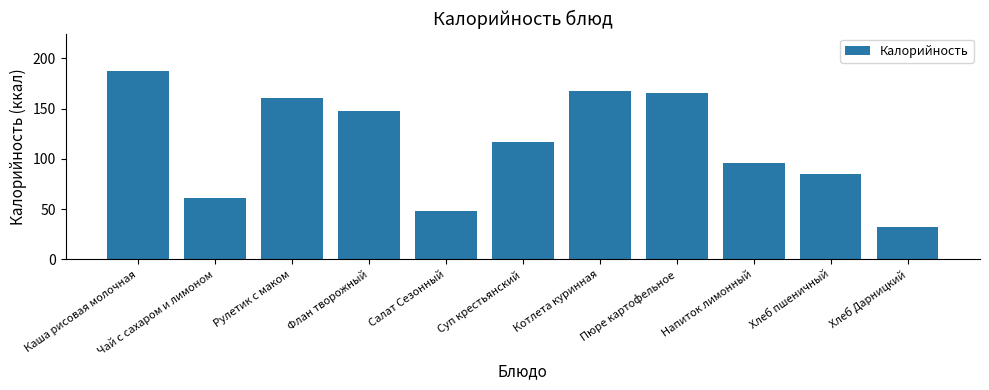

List the labels in order of value, largest first.

Каша рисовая молочная, Котлета куринная, Пюре картофельное, Рулетик с маком, Флан творожный, Суп крестьянский, Напиток лимонный, Хлеб пшеничный, Чай с сахаром и лимоном, Салат Сезонный, Хлеб Дарницкий